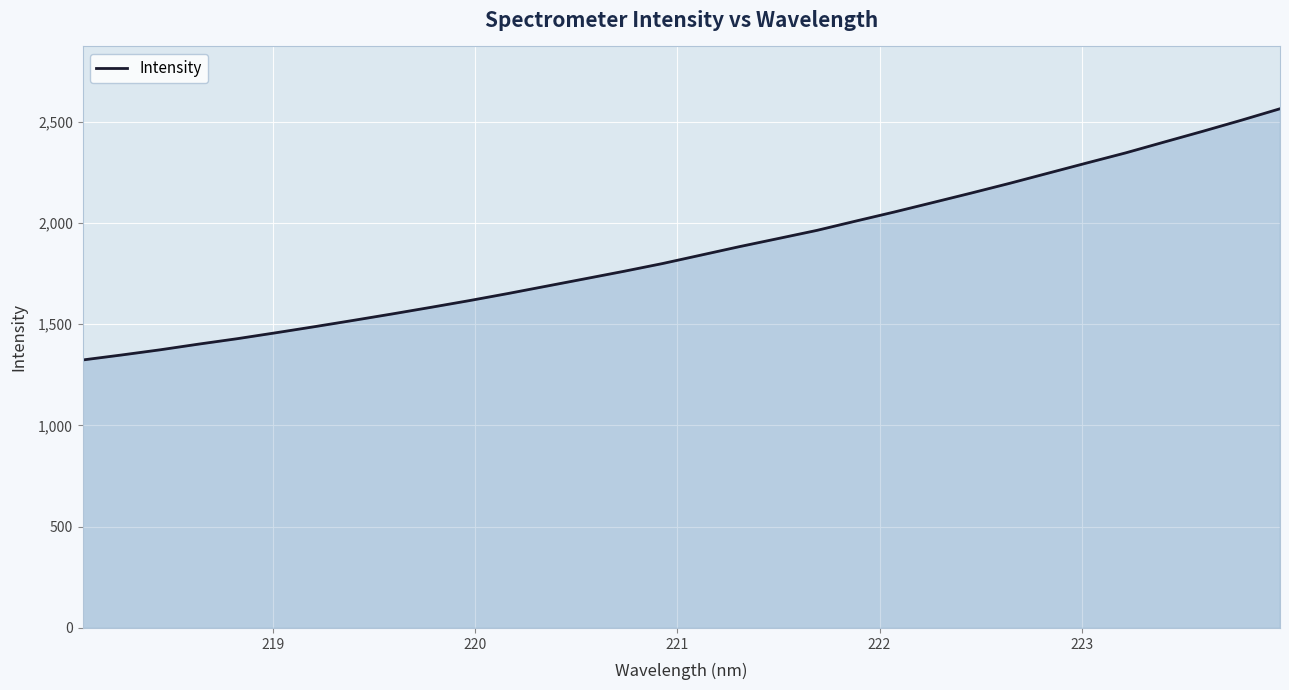

What is the difference between the maximum and minimum values?

1240.5